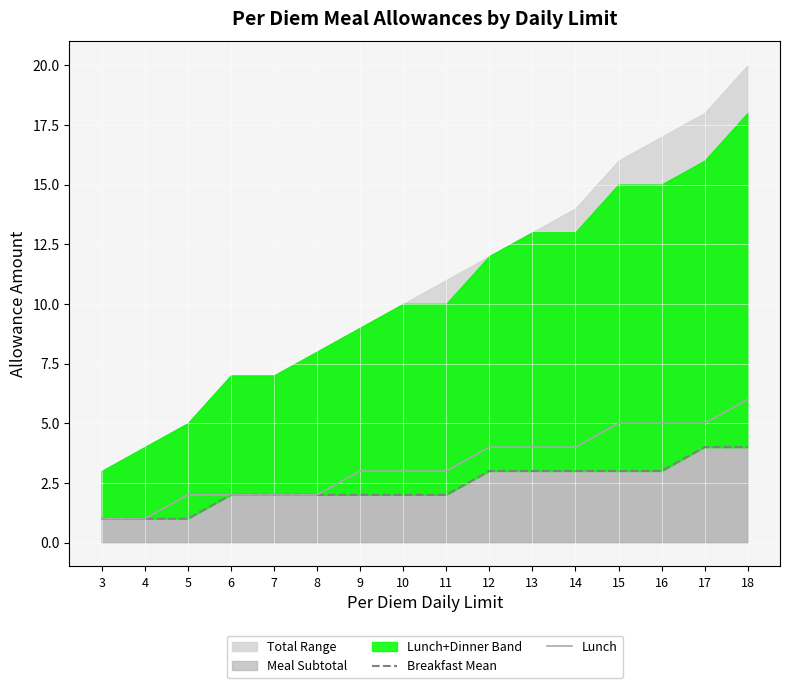

Which category has the lowest value in the Lunch series?

3